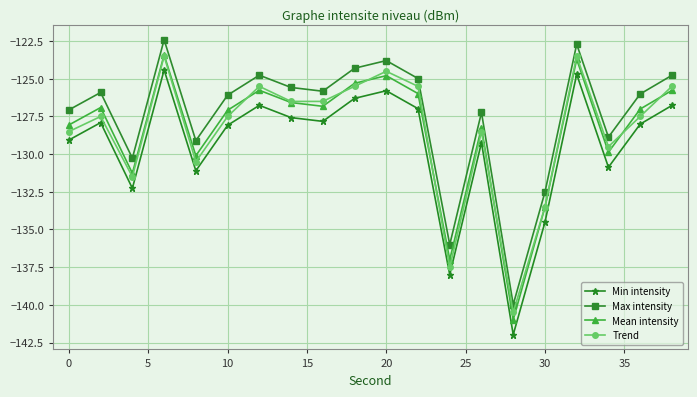

How many lines are shown in the chart?

4